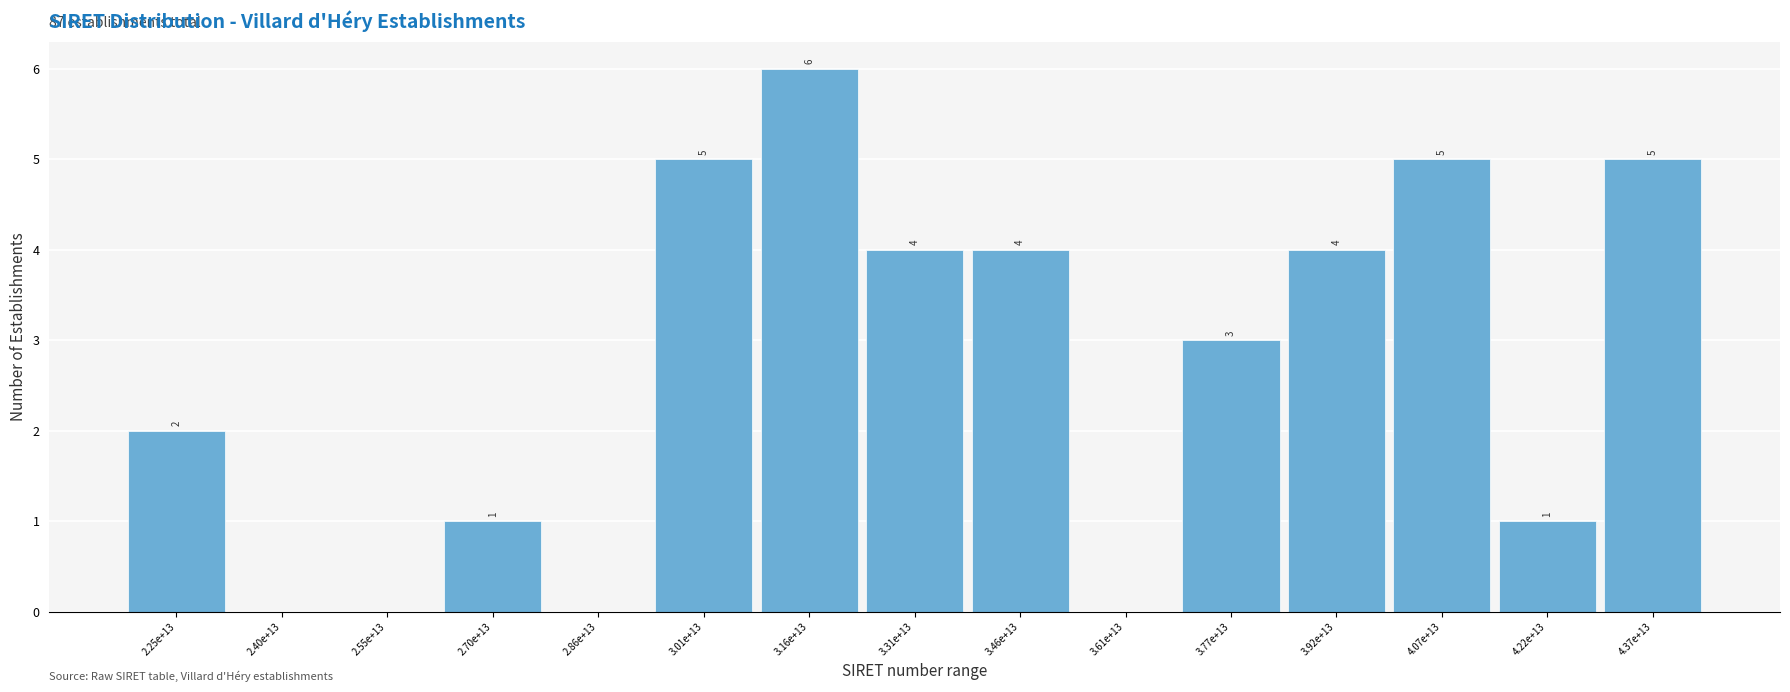

Reading right to left, list all the values displayed in this chart.

4.37e+13=5	4.22e+13=1	4.07e+13=5	3.92e+13=4	3.77e+13=3	3.61e+13=0	3.46e+13=4	3.31e+13=4	3.16e+13=6	3.01e+13=5	2.86e+13=0	2.70e+13=1	2.55e+13=0	2.40e+13=0	2.25e+13=2